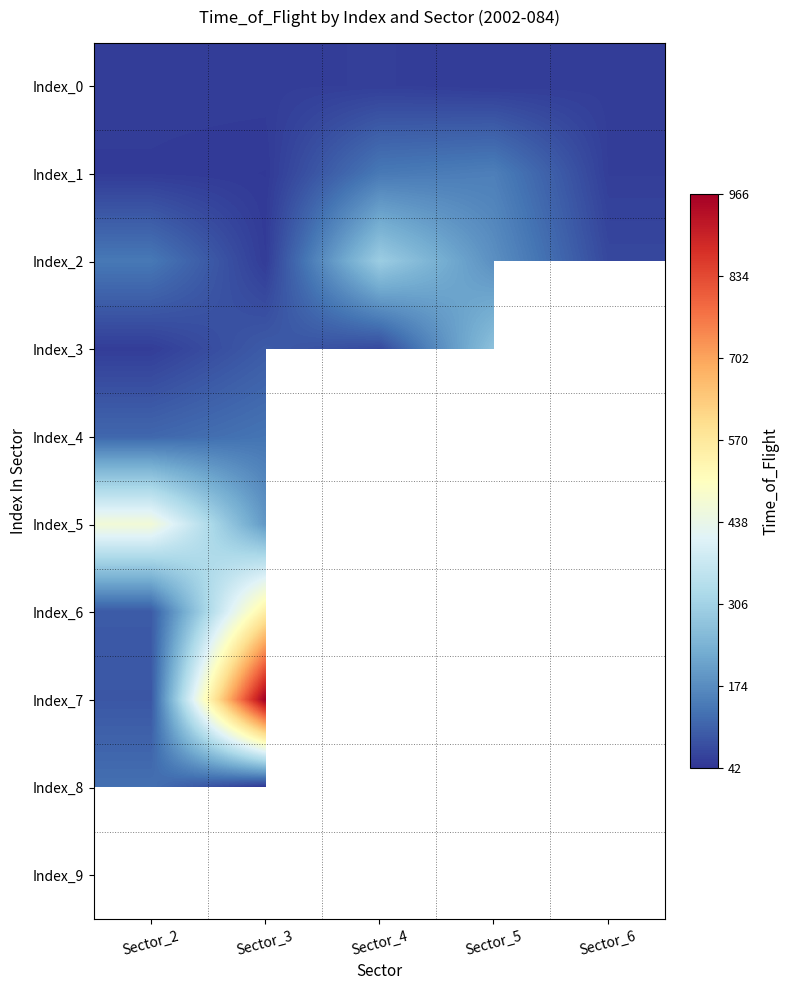

The Index_2 series shows 179.0 at Sector_5. True or false?

True